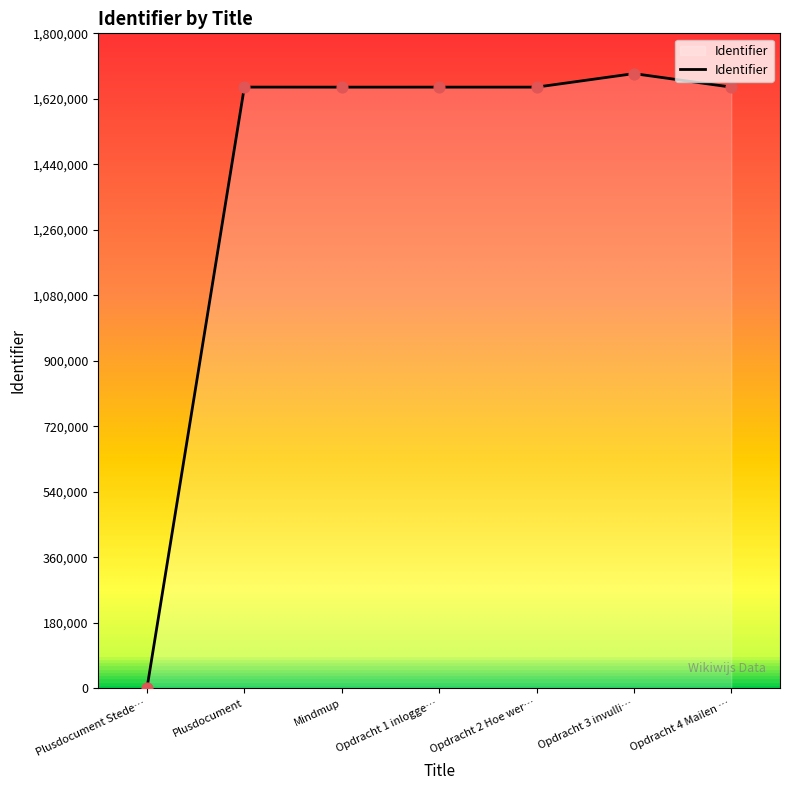

What is the change in value from Mindmup to Opdracht 2 Hoe wer…?

+42